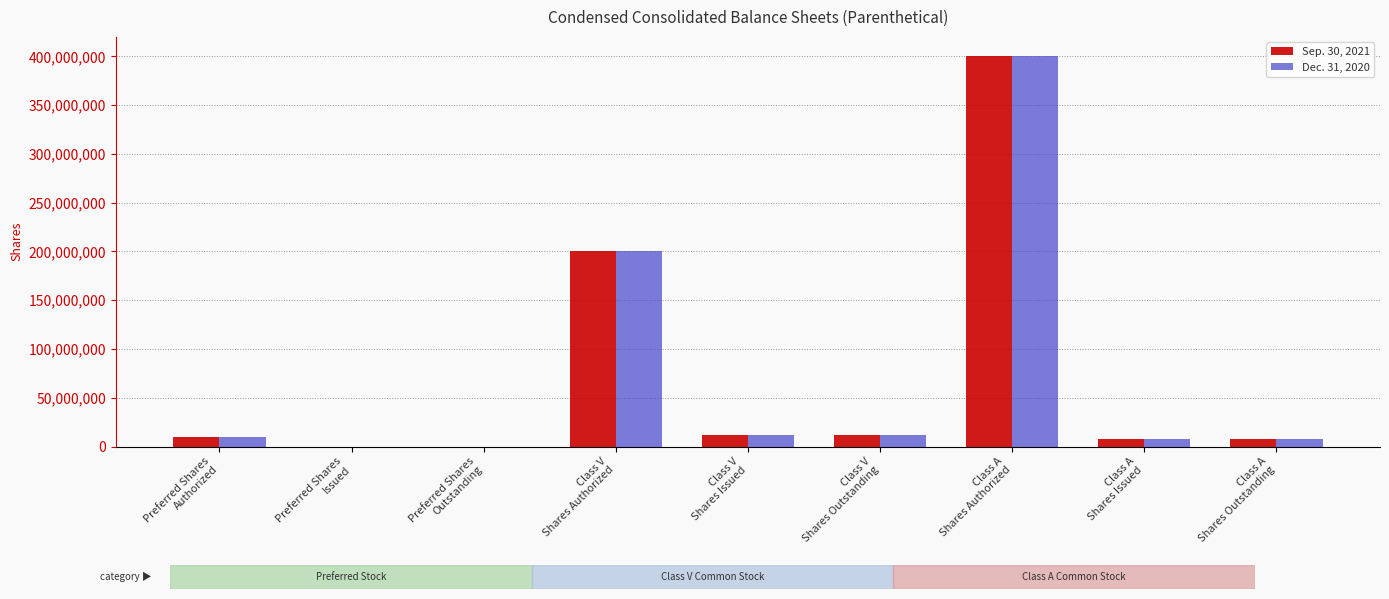

What is the greatest value displayed?

400000000